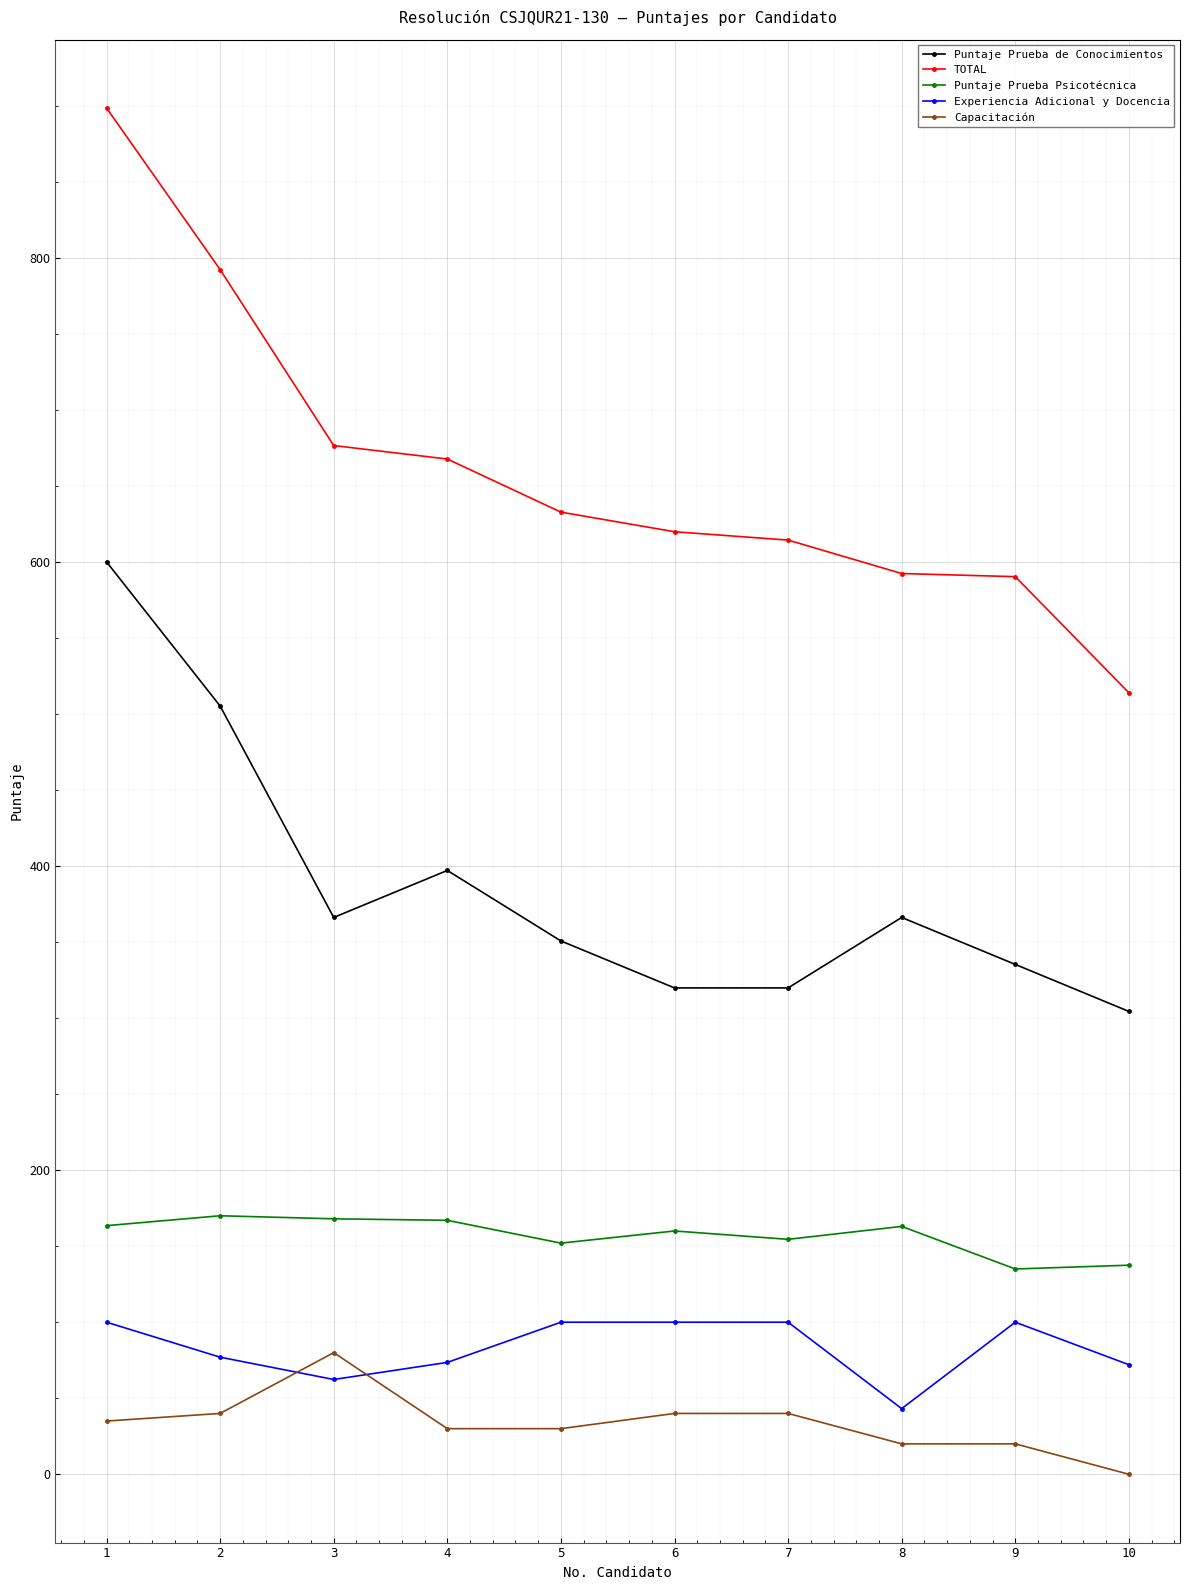

What is the value of the Puntaje Prueba Psicotécnica point at the 9th from the left?

135.0